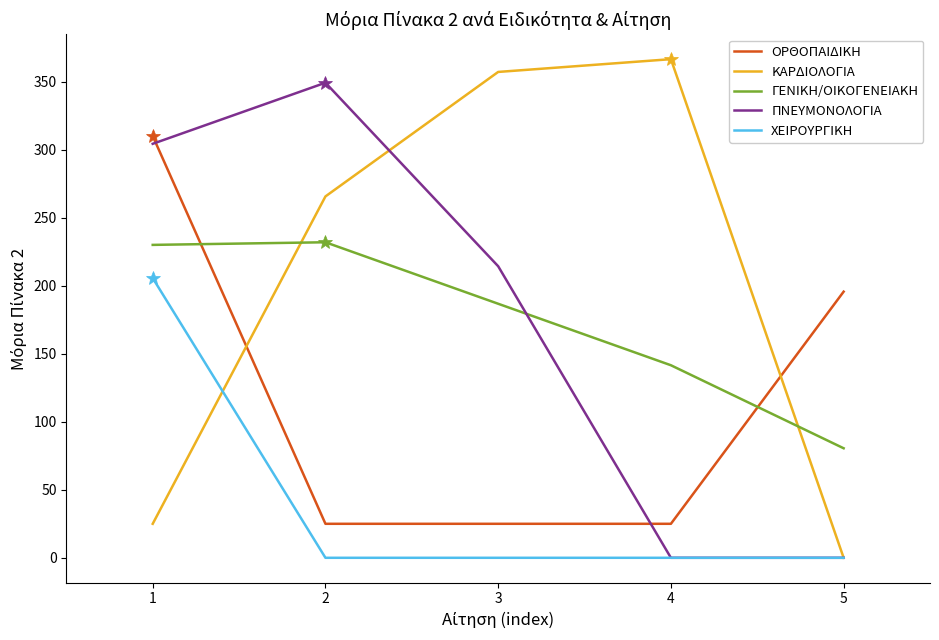

True or false: ΚΑΡΔΙΟΛΟΓΙΑ has more than 1 interior local peaks.

False